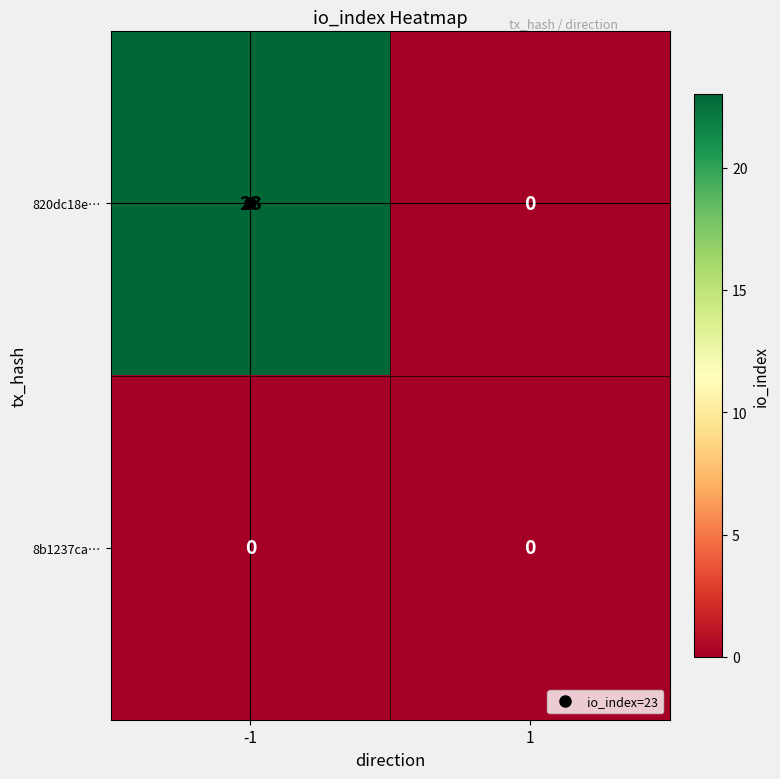

Which series has the largest range (max minus min)?

820dc18e…